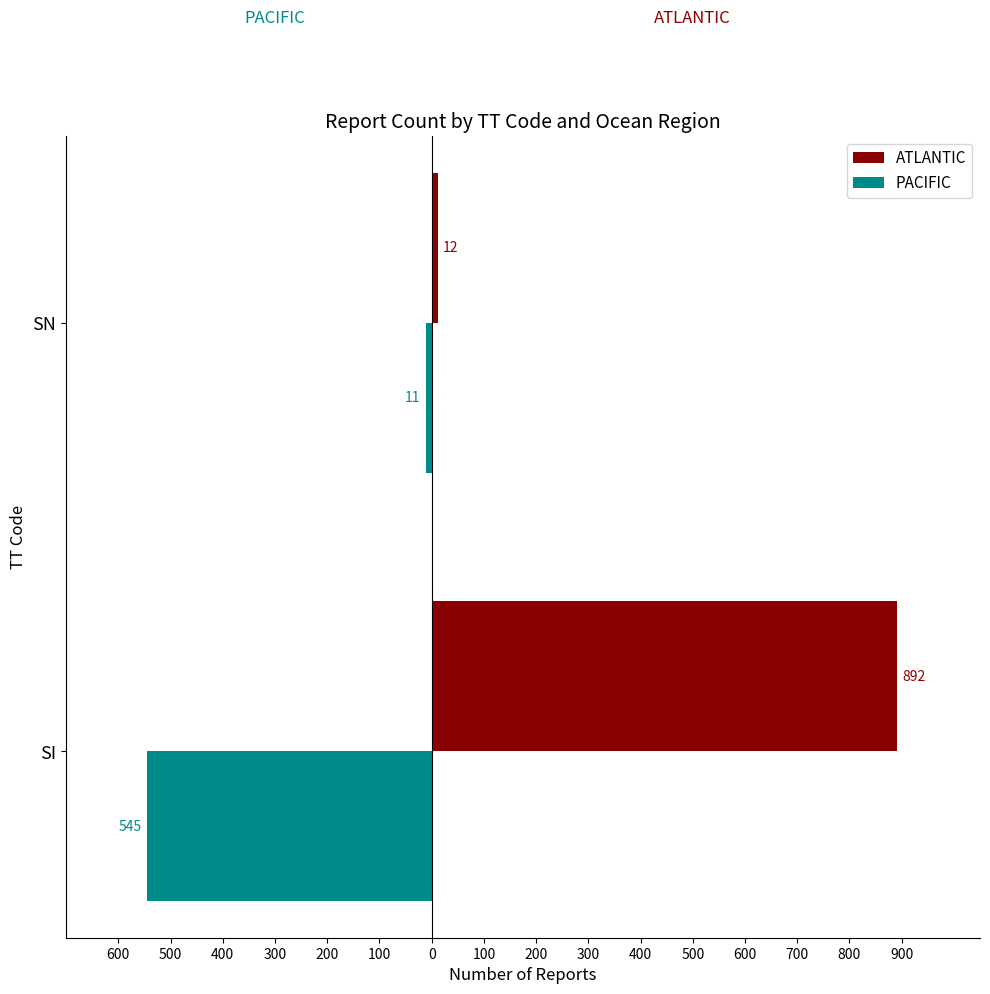

What are all the series names shown in the legend?

ATLANTIC, PACIFIC